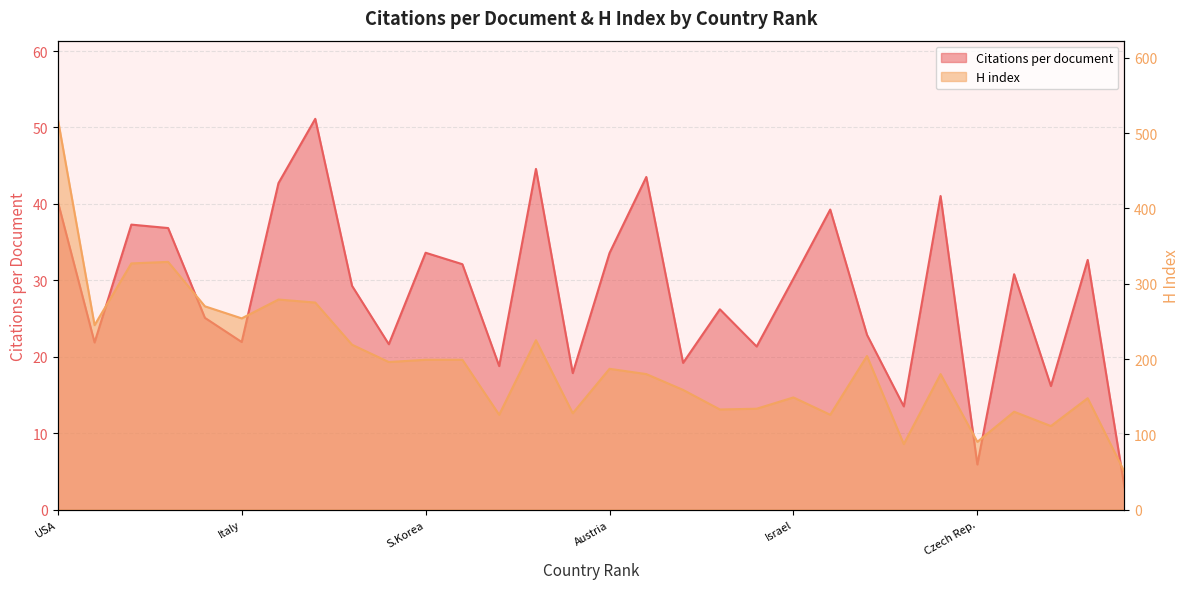

Rank the series by their maximum value, from highest to lowest.

H index, Citations per document